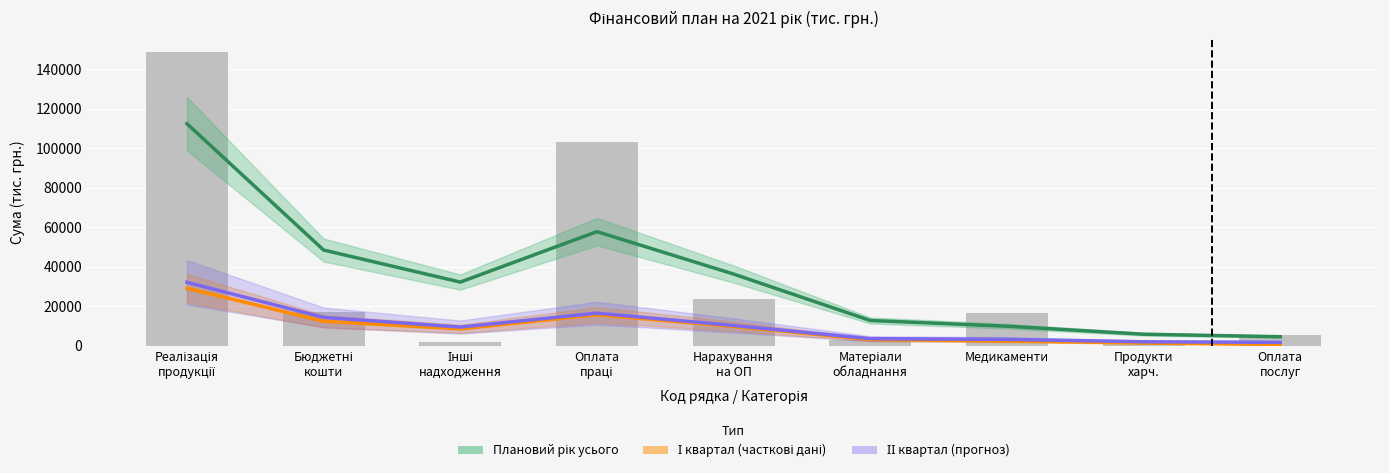

Rank the categories by ІІ квартал value from highest to lowest.

Реалізація
продукції, Оплата
праці, Бюджетні
кошти, Нарахування
на ОП, Інші
надходження, Матеріали
обладнання, Медикаменти, Продукти
харч., Оплата
послуг